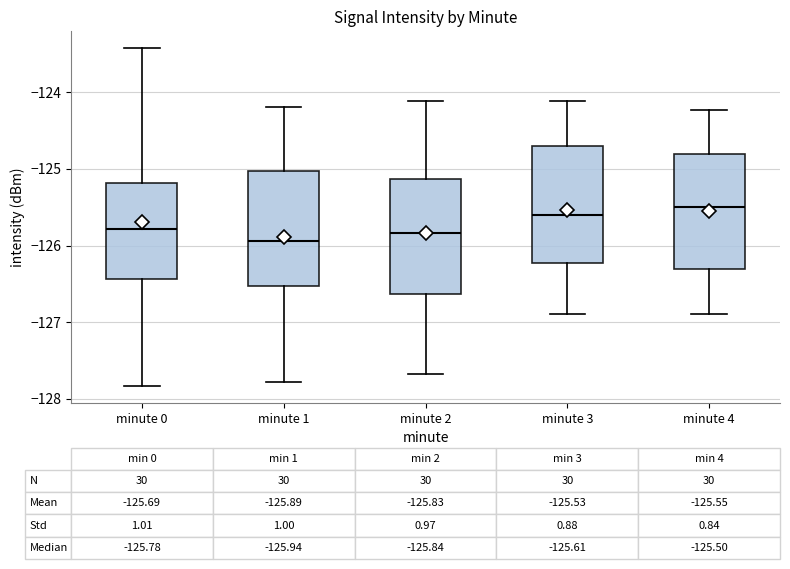

Which box has the highest median line?

minute 4